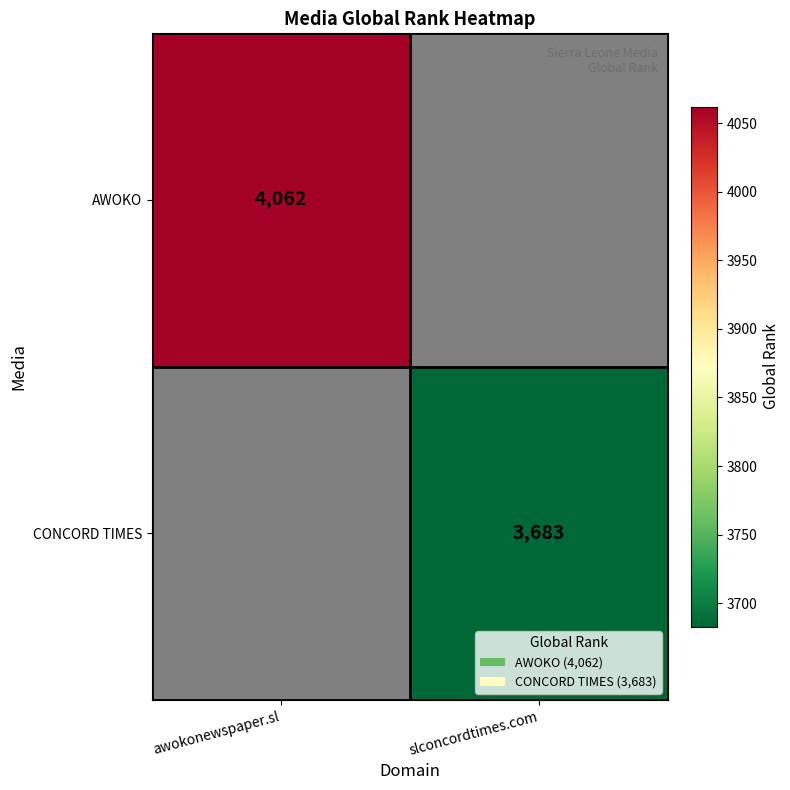

The CONCORD TIMES series shows 818 at slconcordtimes.com. True or false?

False